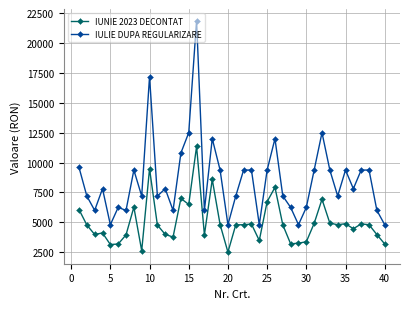

True or false: IULIE DUPA REGULARIZARE and IUNIE 2023 DECONTAT cross at least once.

False